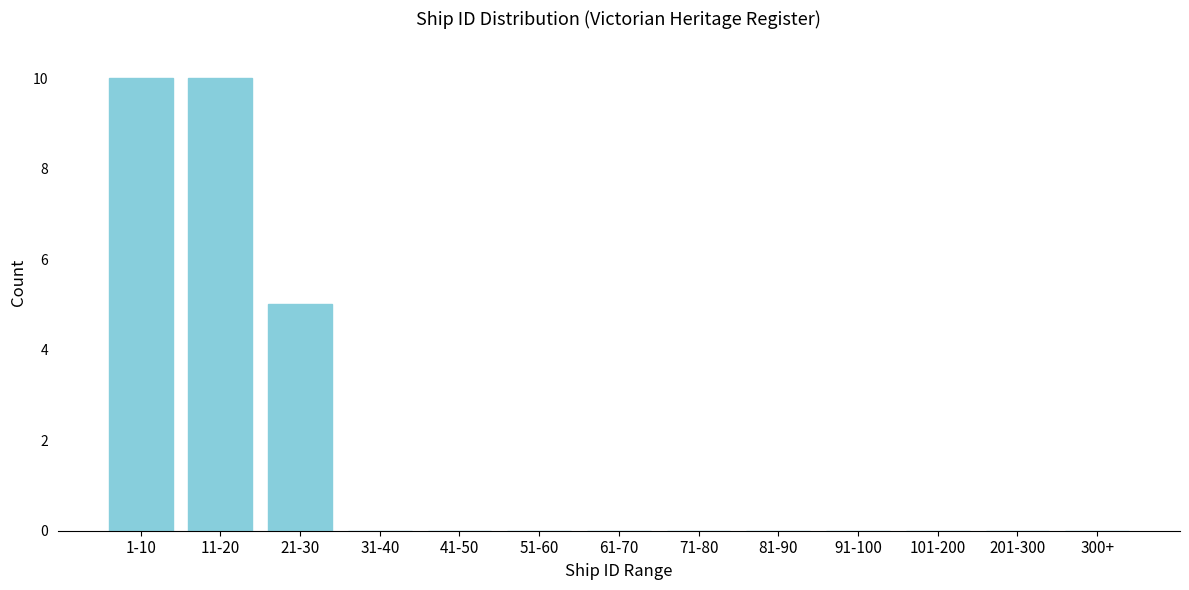

Reading left to right, list all the values displayed in this chart.

1-10=10	11-20=10	21-30=5	31-40=0	41-50=0	51-60=0	61-70=0	71-80=0	81-90=0	91-100=0	101-200=0	201-300=0	300+=0